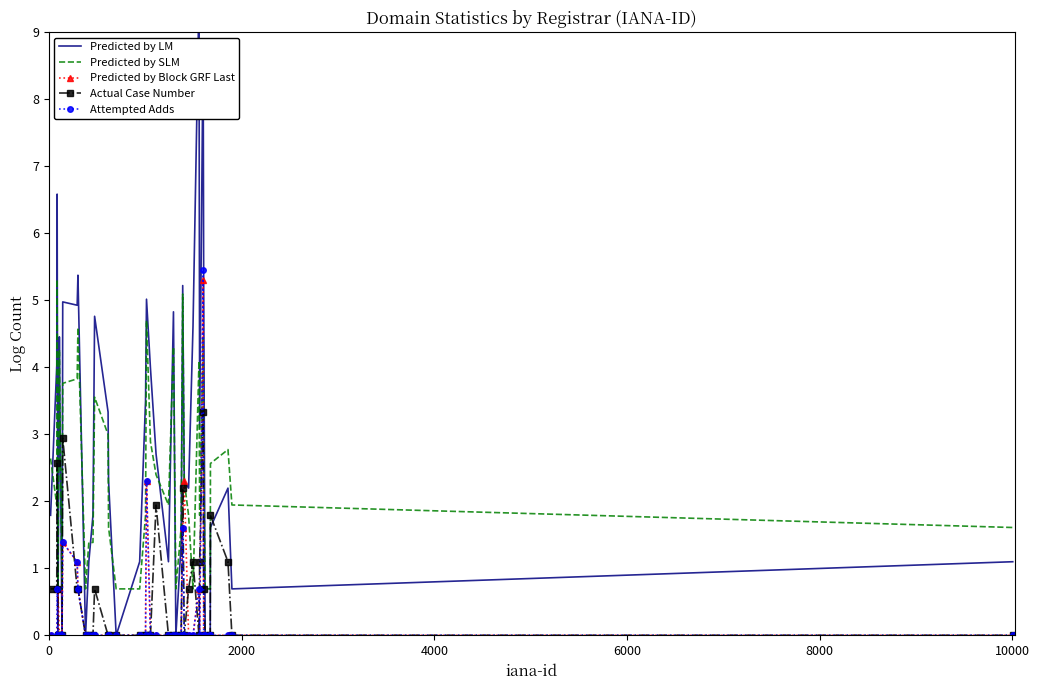

What is the highest value of the Actual Case Number series?

3.3